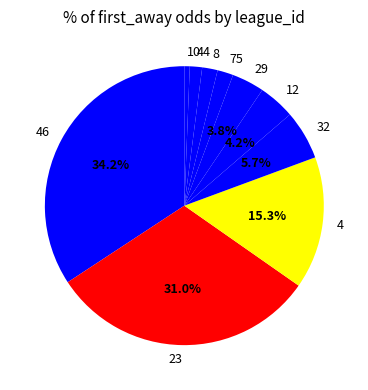

Does 4 represent more than half of the total?

No